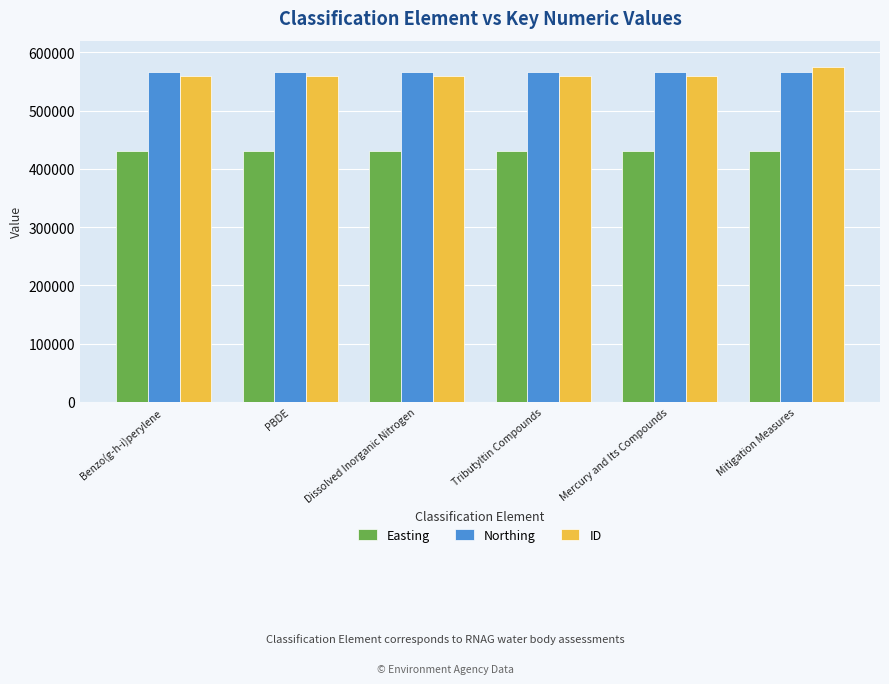

What is the spread (max minus min) of values at Mitigation Measures?

144880